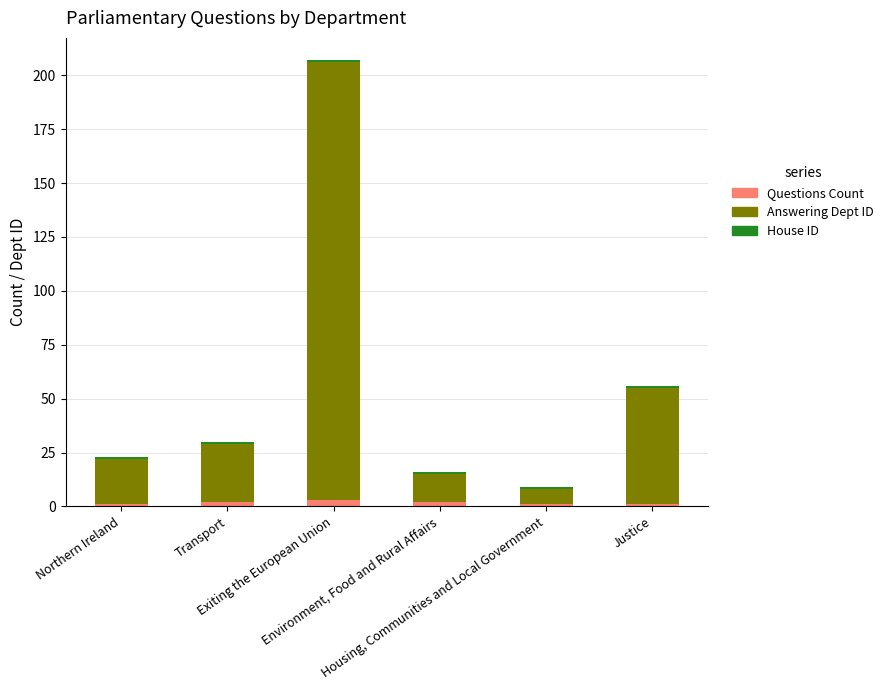

Which series has the widest spread of values?

Answering Dept ID